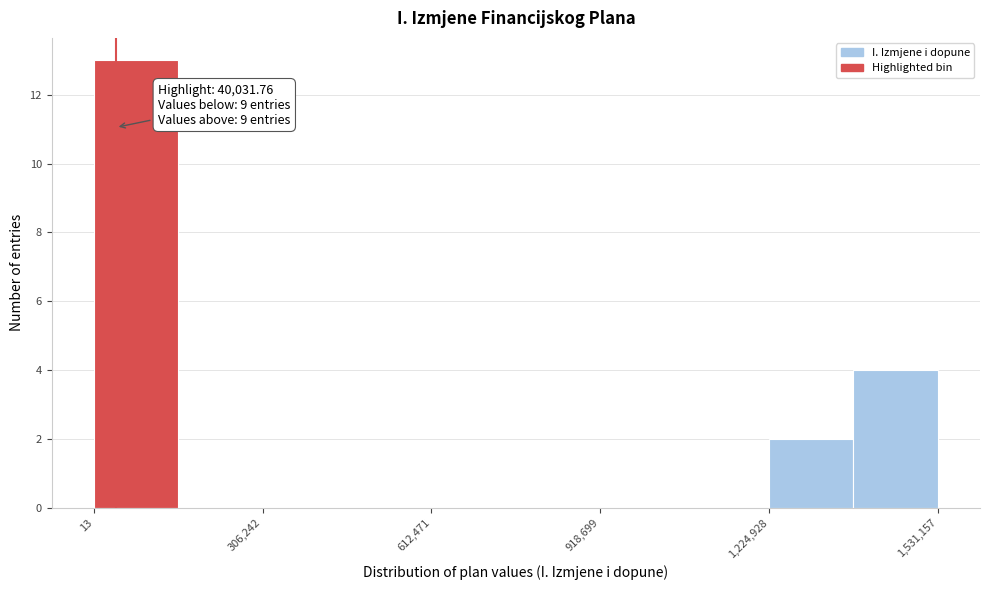

Around what value on the x-axis is the tallest bar? Give the approximate position of its centre, as read against the axis.

100000